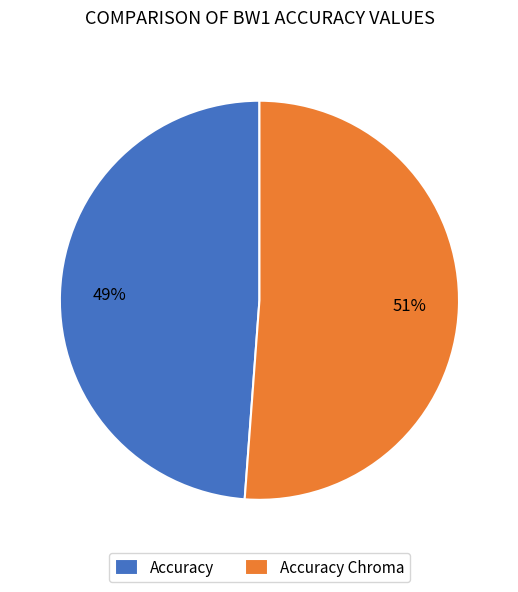

What is the largest slice in the pie chart?

Accuracy Chroma